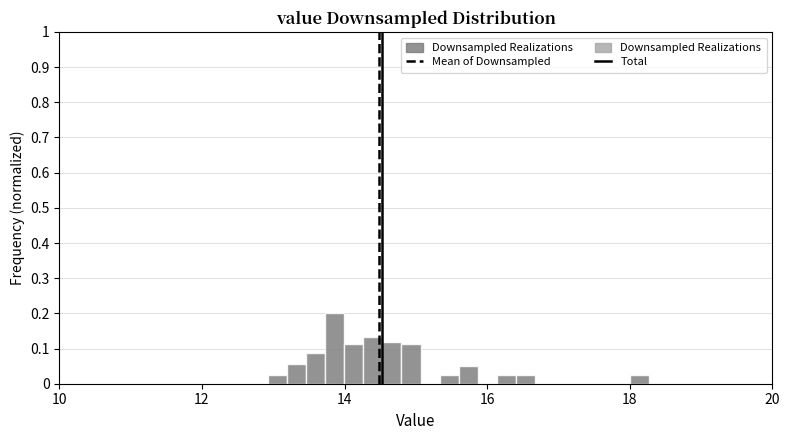

Read against the x-axis, roughly where is the centre of the tallest bar?

13.8